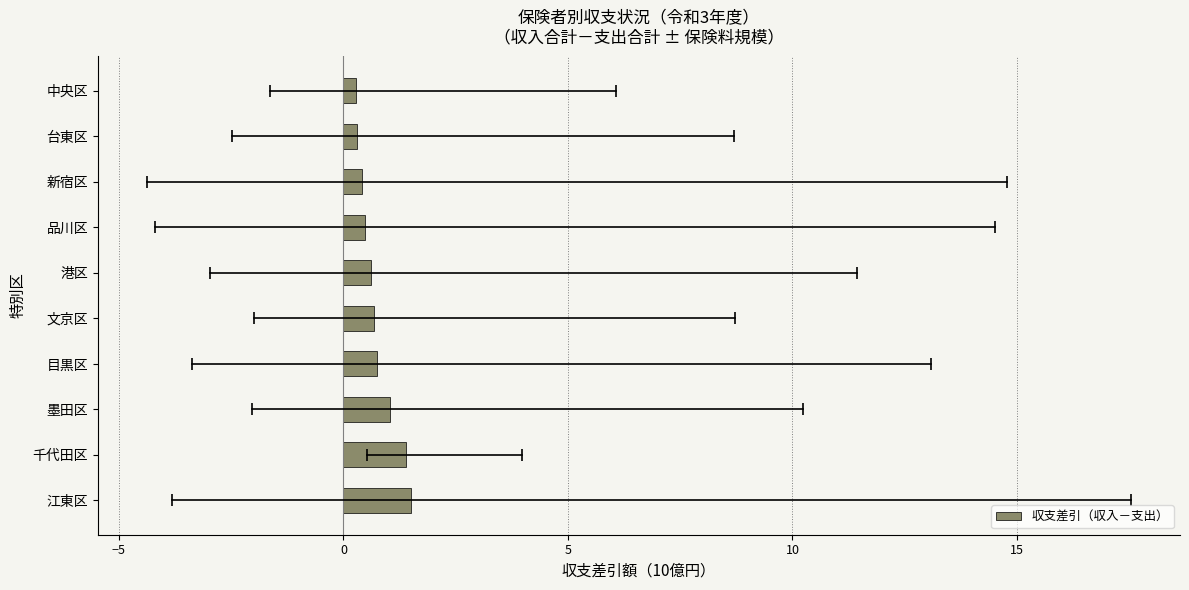

What is the average value?

0.7